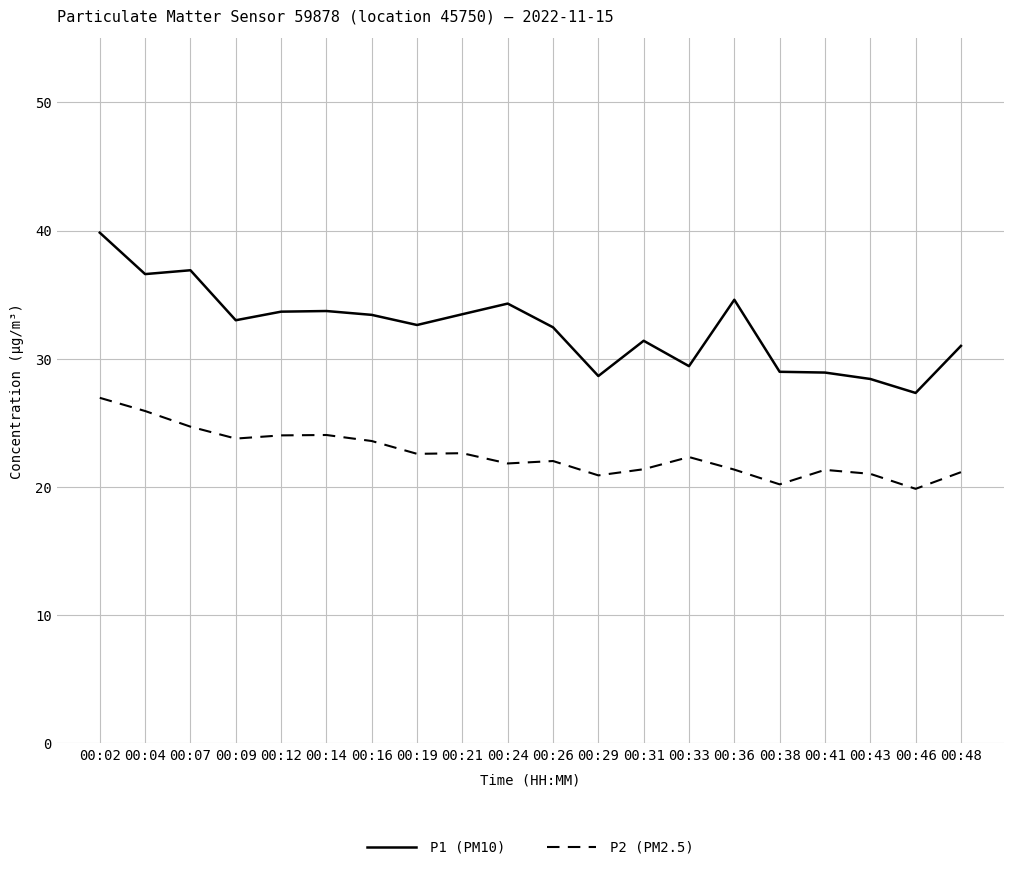

List the series in order of their peak value, highest first.

P1 (PM10), P2 (PM2.5)